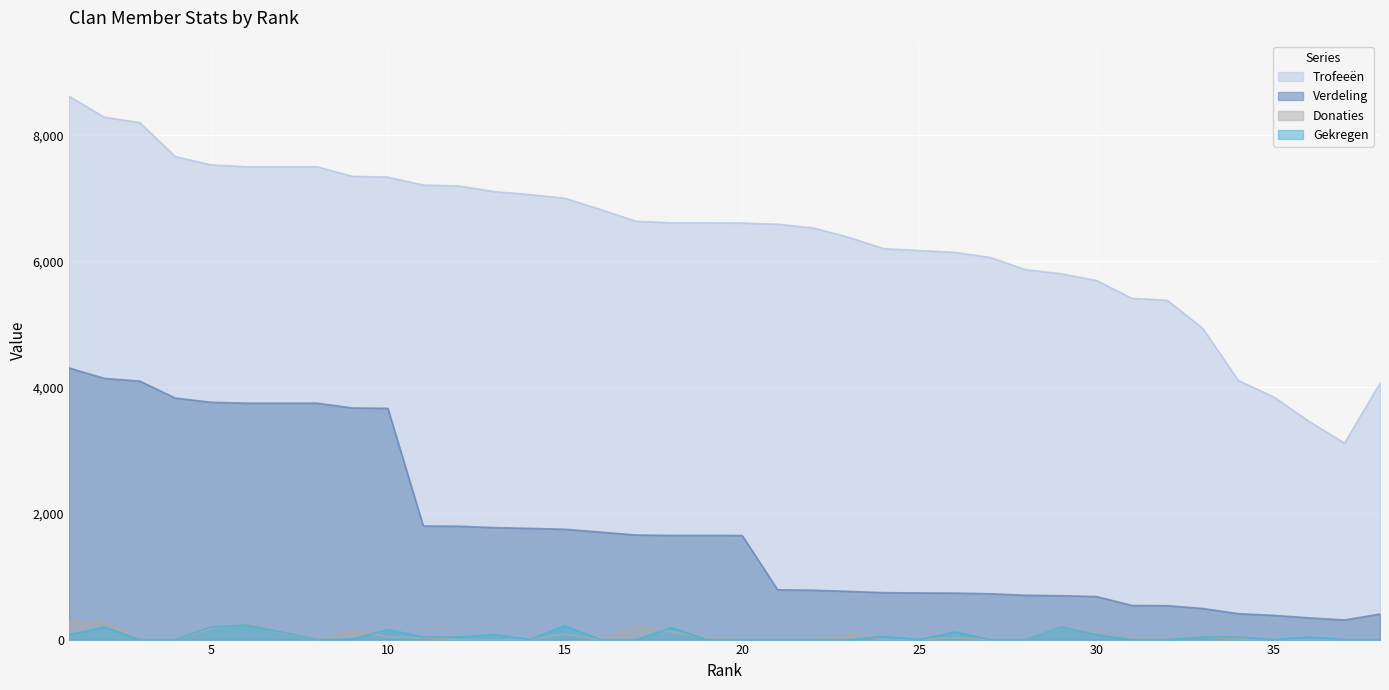

The value of Verdeling at 26 is 737. True or false?

True